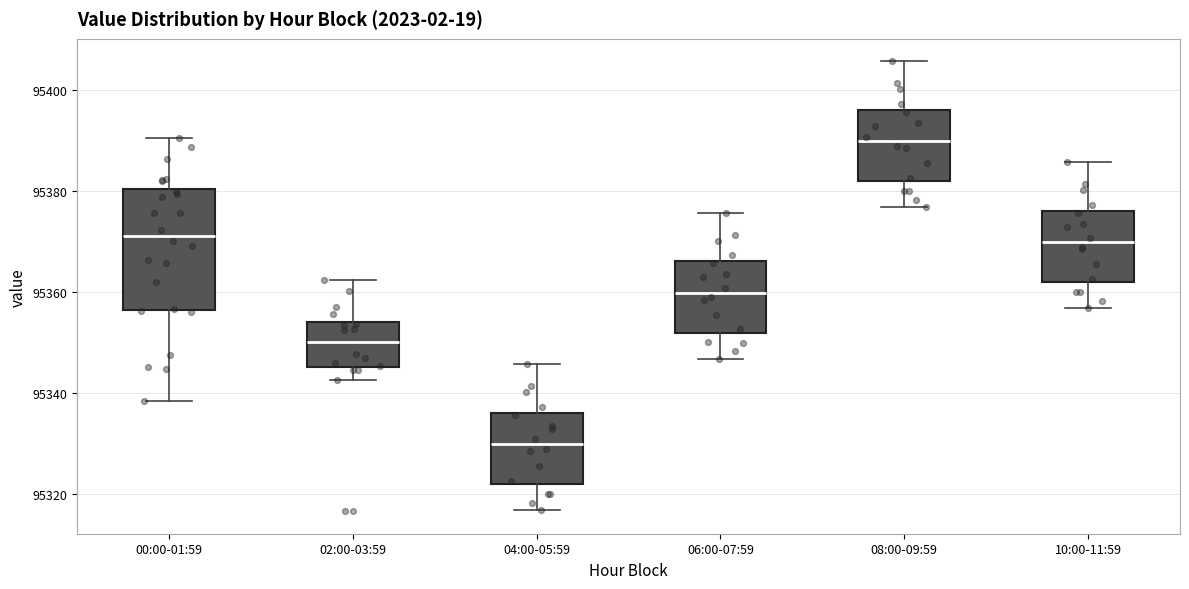

Which box has the lowest median line?

04:00-05:59